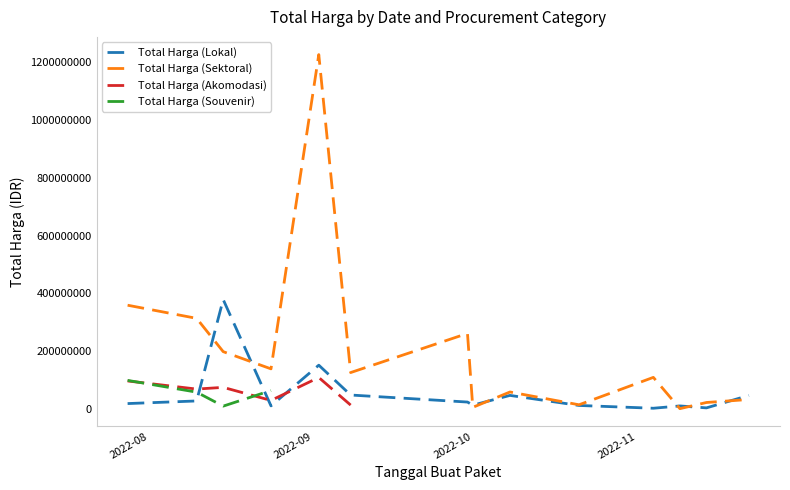

Which series has the largest total across all categories?

Total Harga (Sektoral)